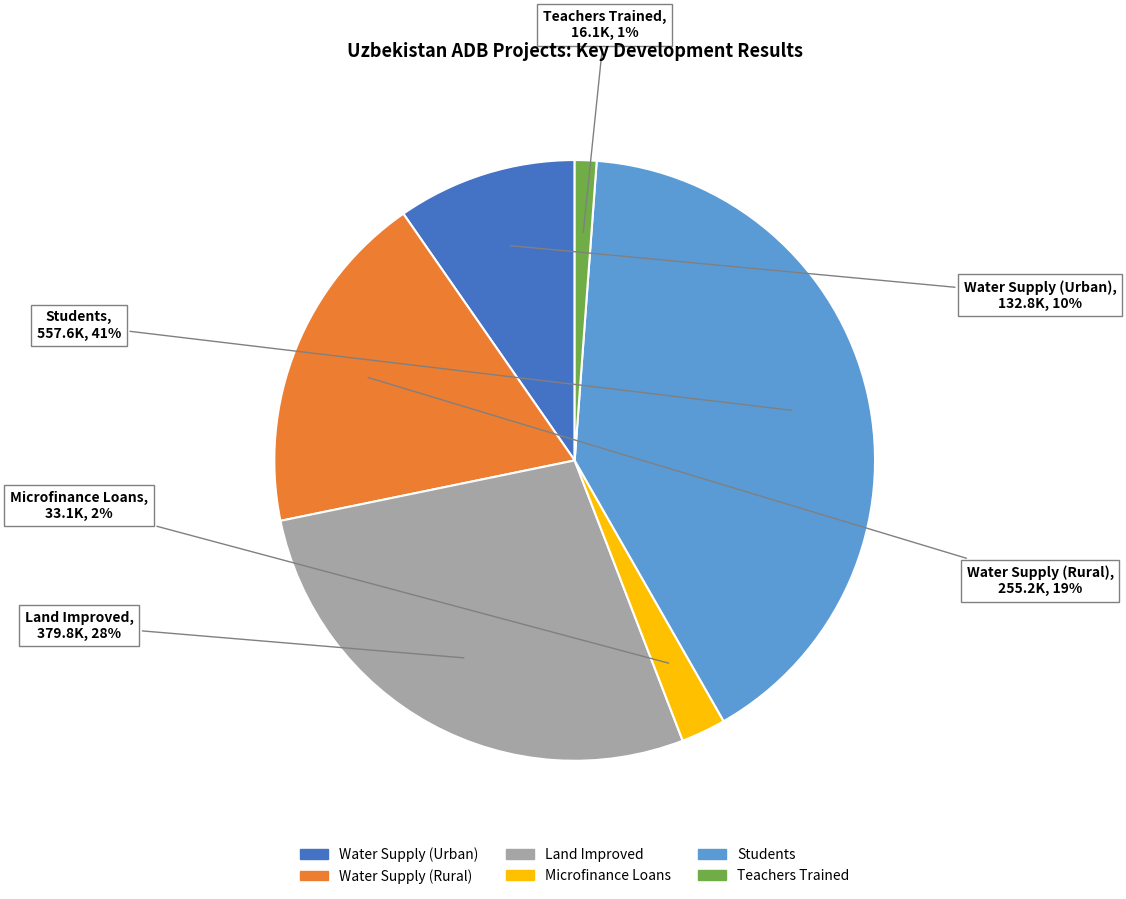

Is there a majority slice in this chart?

No